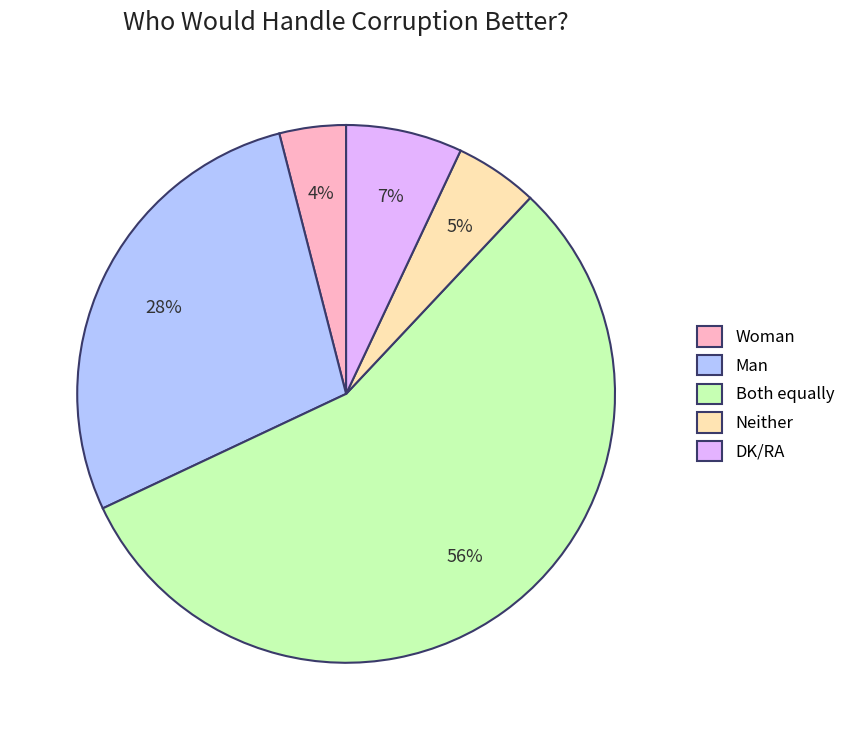

Which category has the biggest portion of the pie?

Both equally